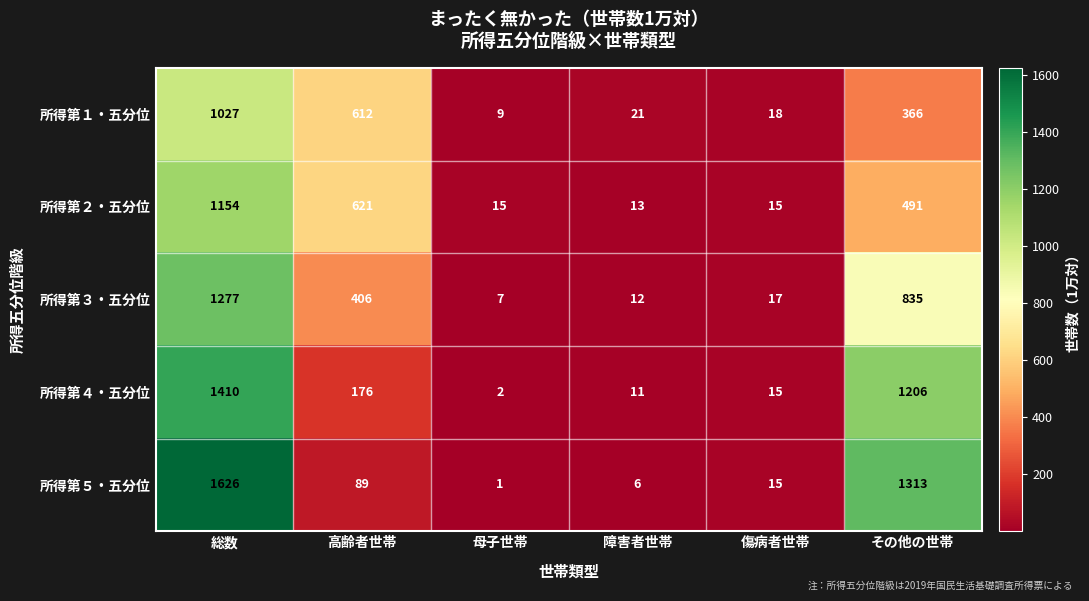

Which series has the largest total across all categories?

所得第５・五分位